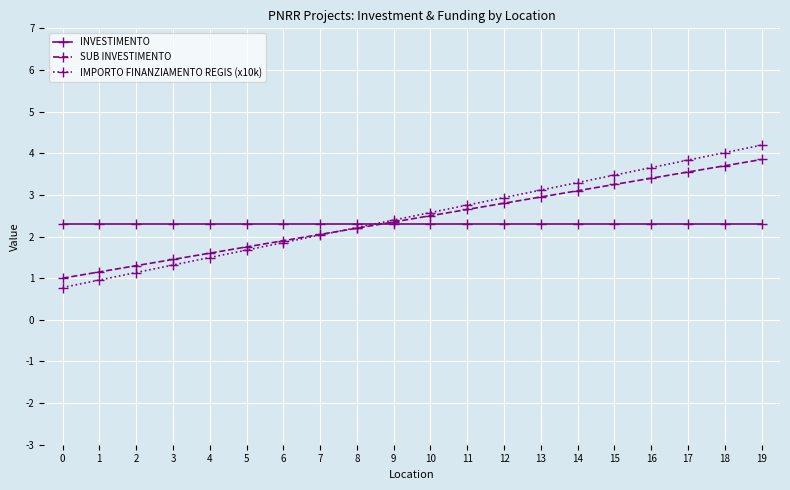

What is the highest value of the SUB INVESTIMENTO series?

3.9